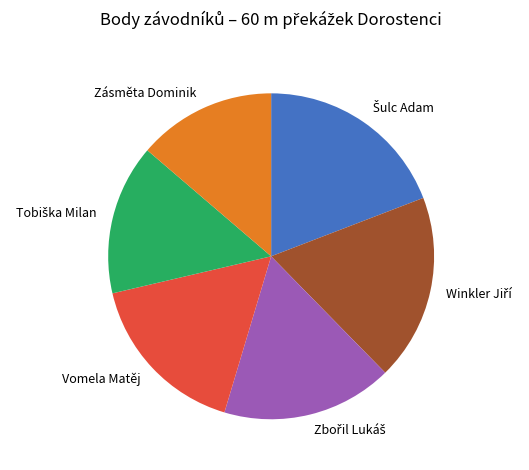

The Vomela Matěj slice represents 17% of the pie. True or false?

True